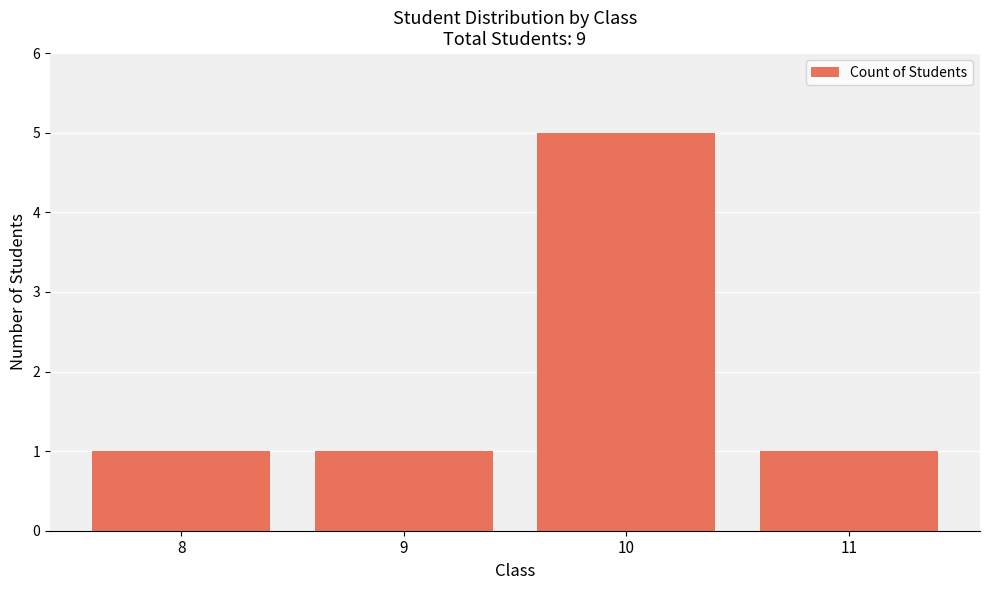

The chart shows a value of 1 at 9. True or false?

True